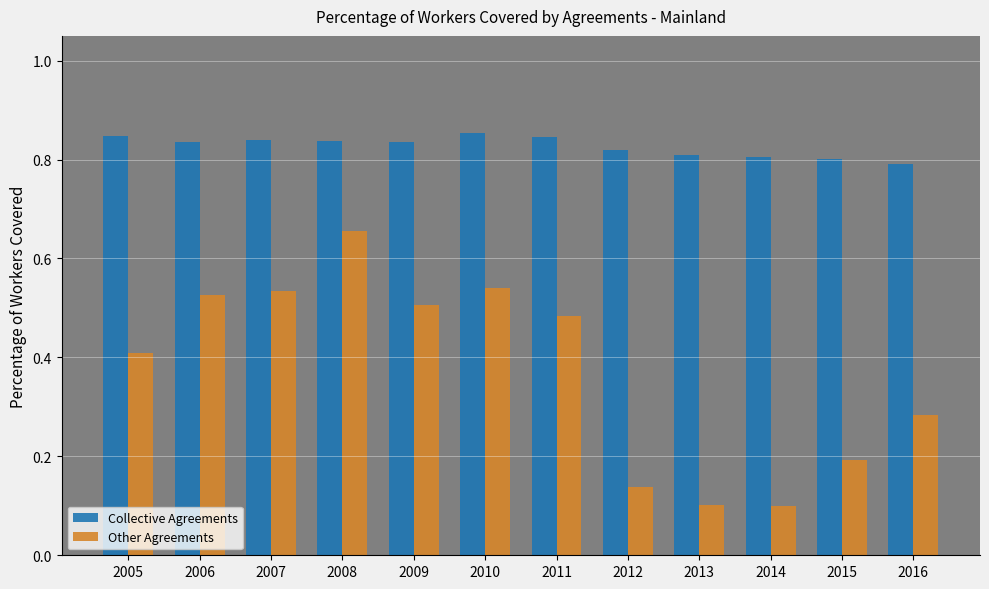

Rank the series at 2013 from lowest to highest value.

Other Agreements, Collective Agreements